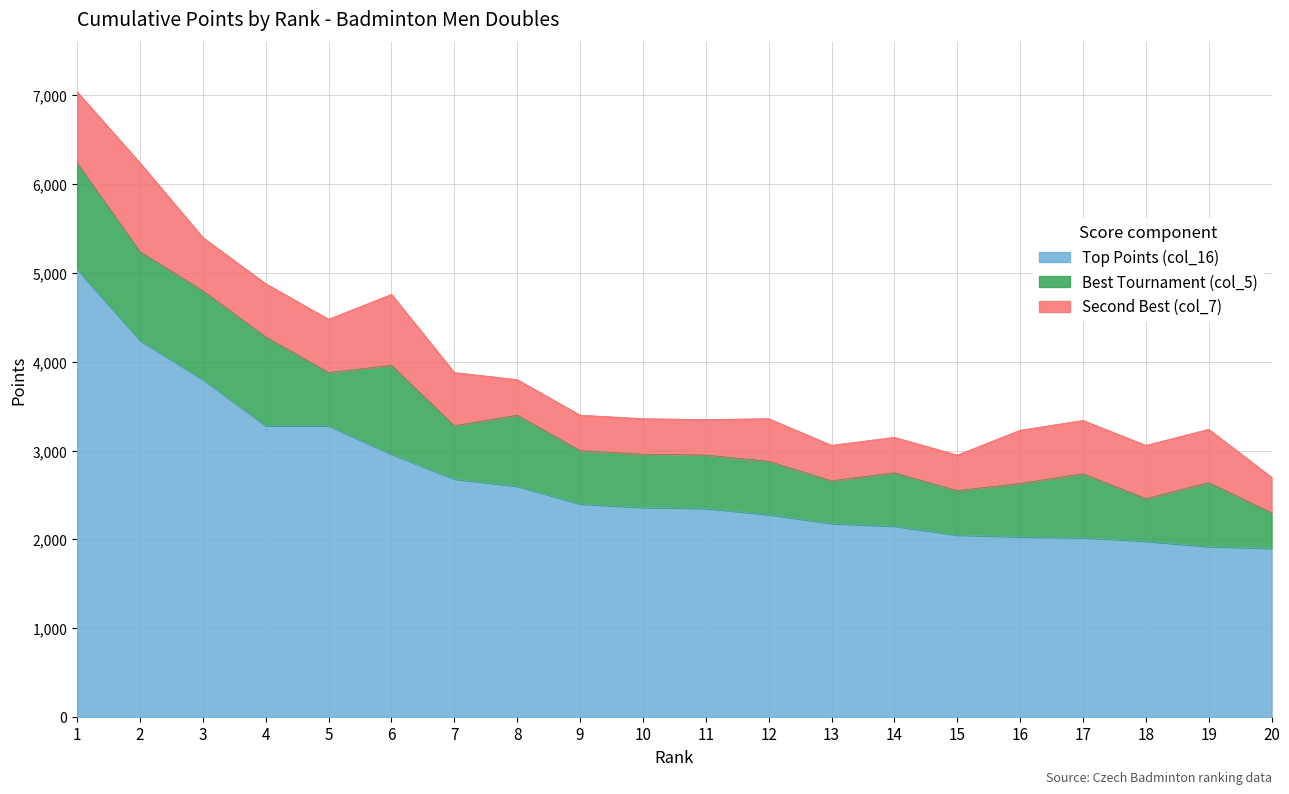

True or false: Best Tournament (col_5) and Top Points (col_16) cross at least once.

False